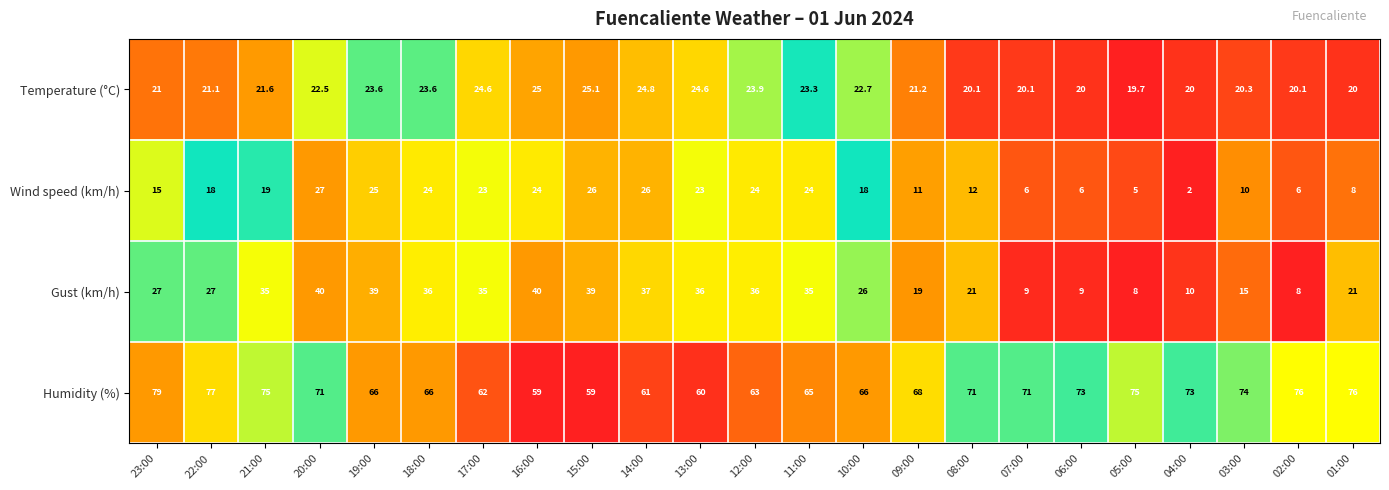

True or false: Temperature (°C) has a value of 39.9 at 13:00.

False